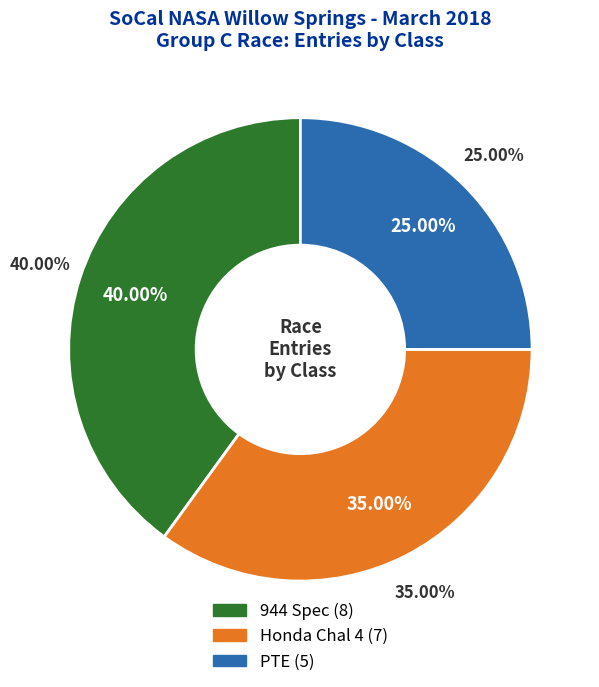

To the nearest percent, what portion does 944 Spec represent?

40%